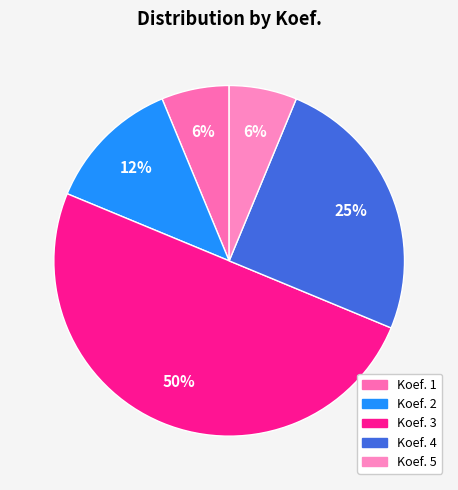

How many slices are in this pie chart?

5